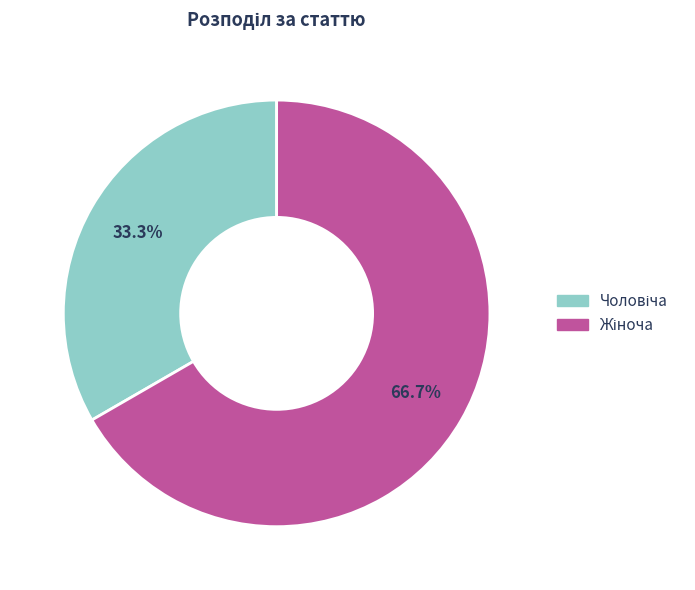

Is there a majority slice in this chart?

Yes